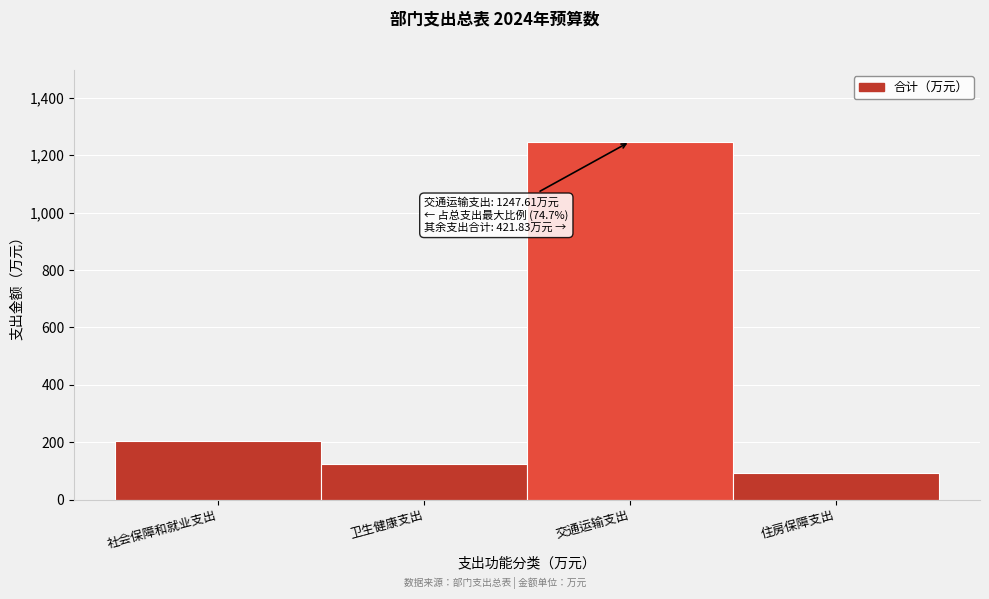

Reading left to right, list all the values displayed in this chart.

社会保障和就业支出=205.6	卫生健康支出=123.6	交通运输支出=1247.6	住房保障支出=92.6